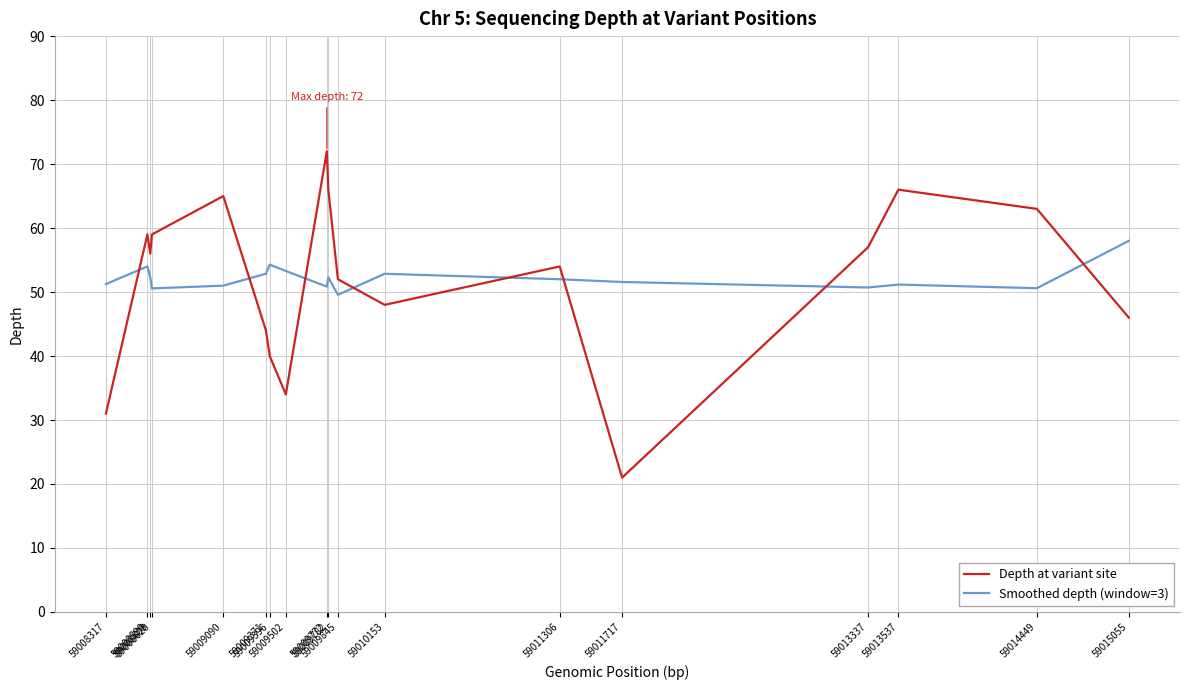

The Smoothed depth (window=3) series shows 51.6 at 59011717. True or false?

True